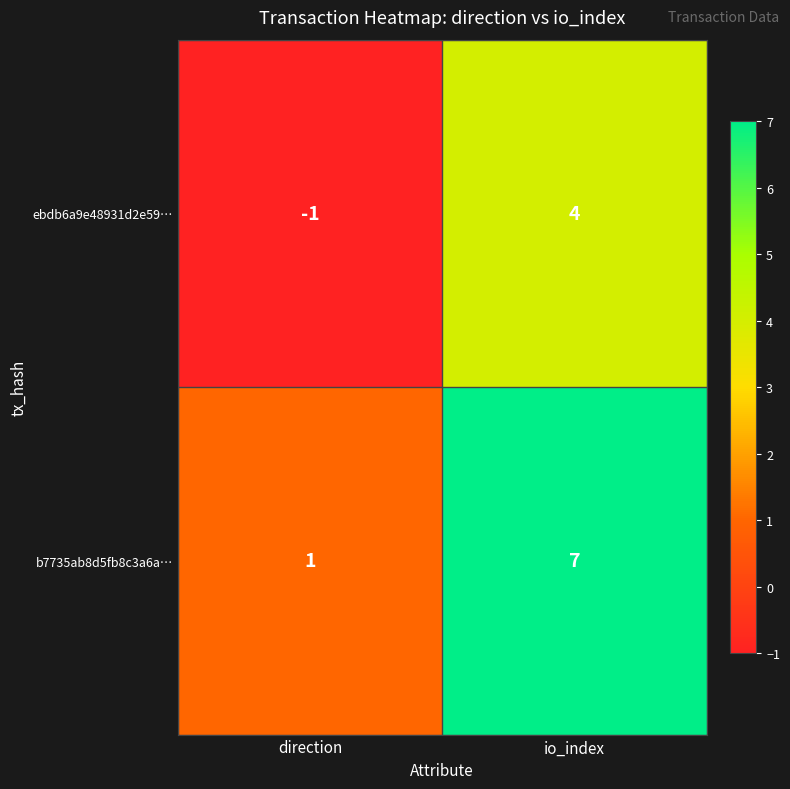

At which label does b7735ab8d5fb8c3a6a… reach its minimum?

direction